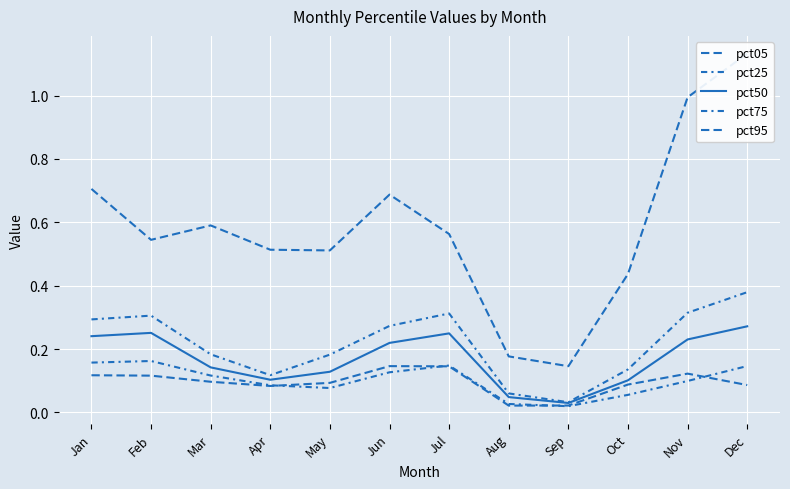

List the labels in order of pct05 value, largest first.

Jun, Jul, Nov, Jan, Feb, Mar, May, Oct, Dec, Apr, Sep, Aug